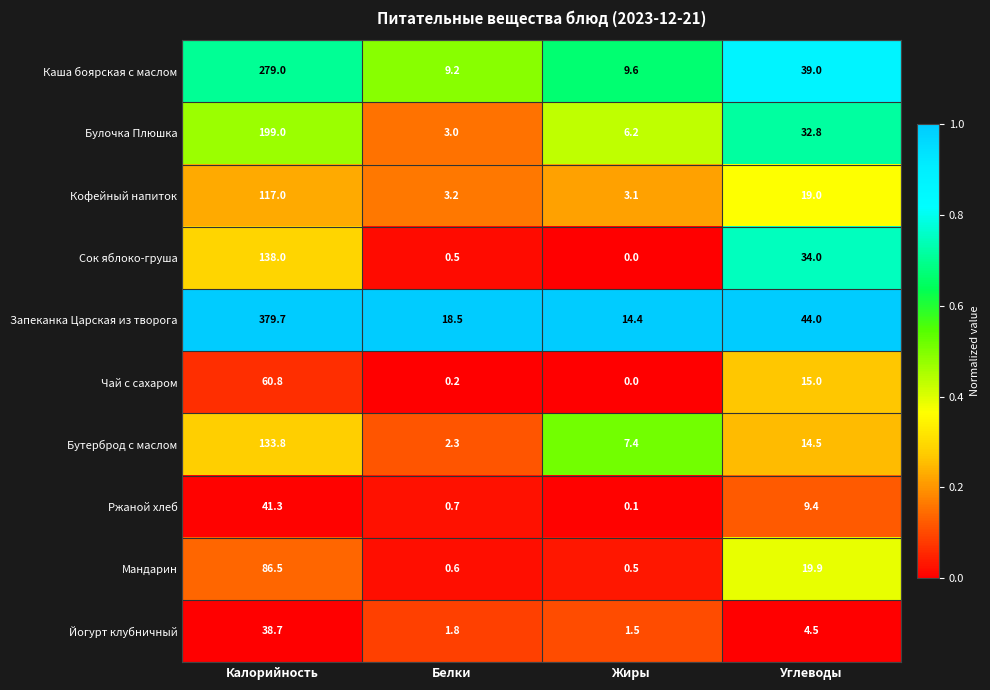

What is the spread (max minus min) of values at Белки?

18.3